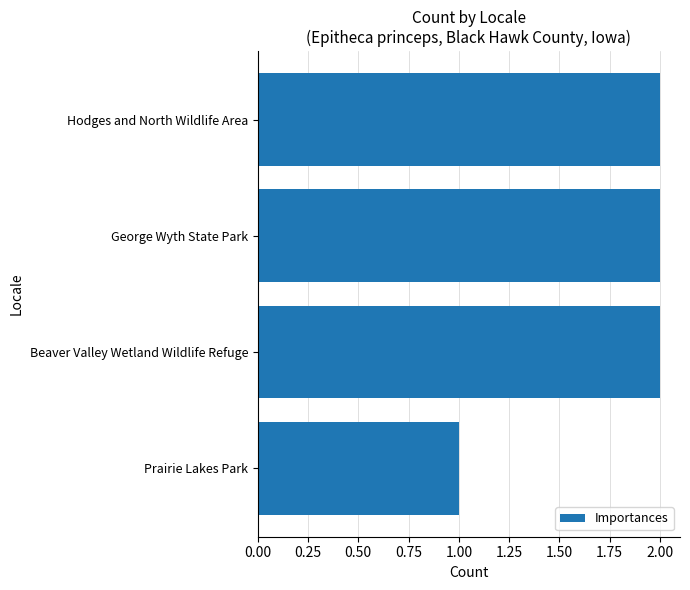

Which label corresponds to the smallest value in the chart?

Prairie Lakes Park